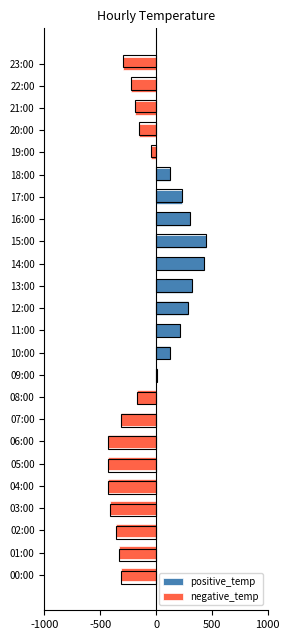

How many bars are there in total?

48